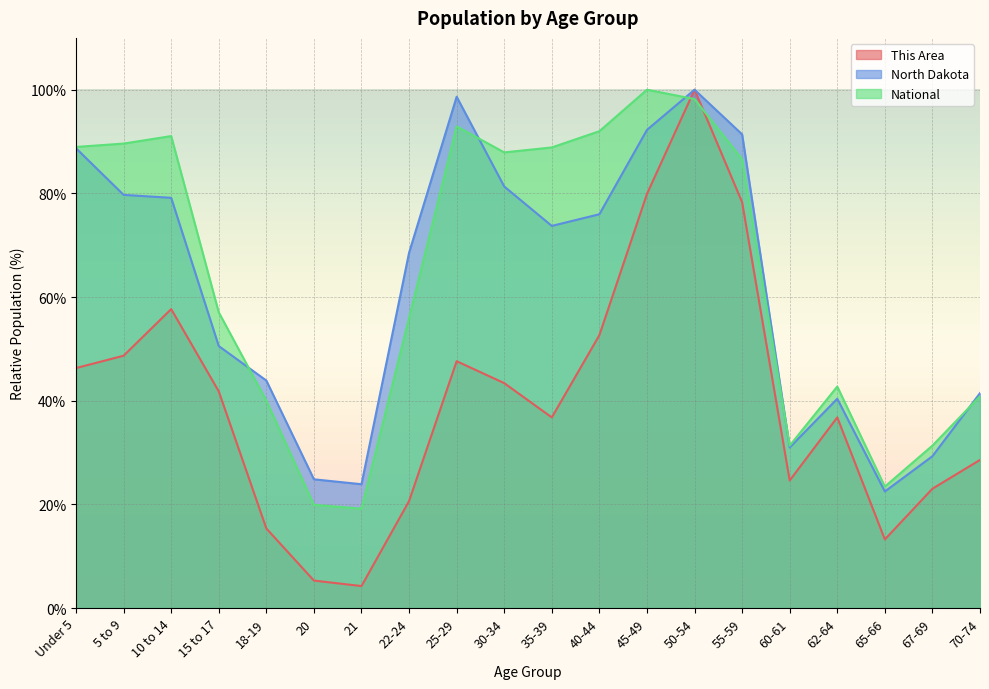

What are all the series names shown in the legend?

This Area, North Dakota, National